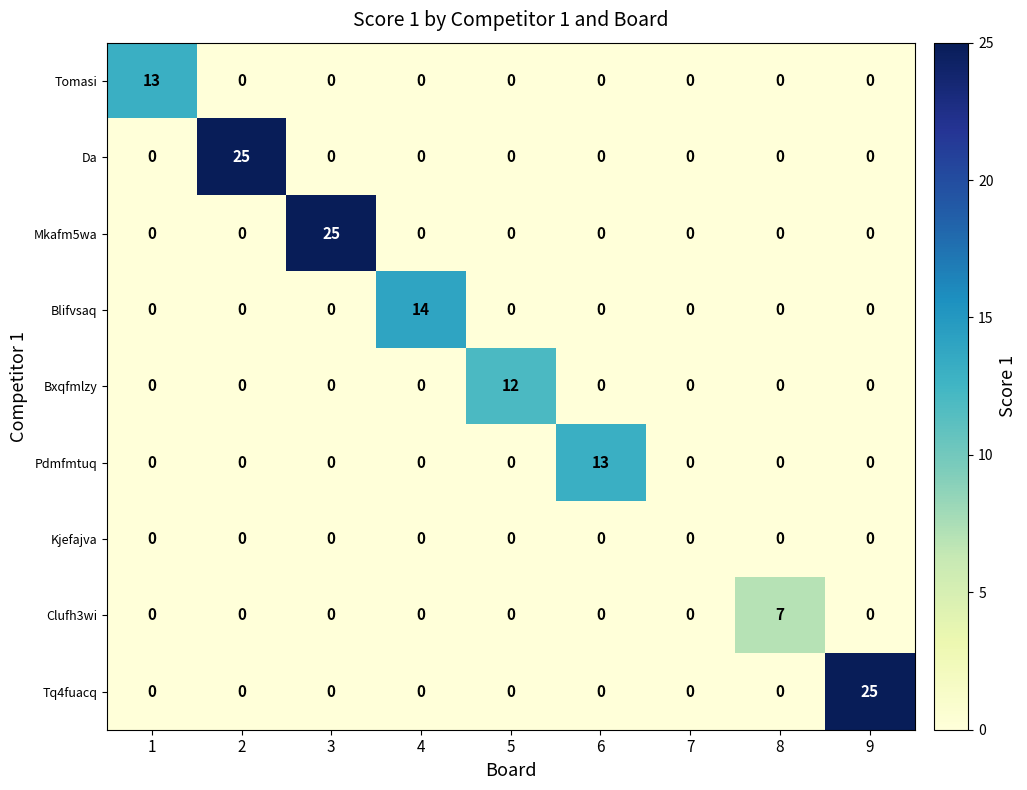

Read the Tq4fuacq value at 9, to the nearest 5.

25